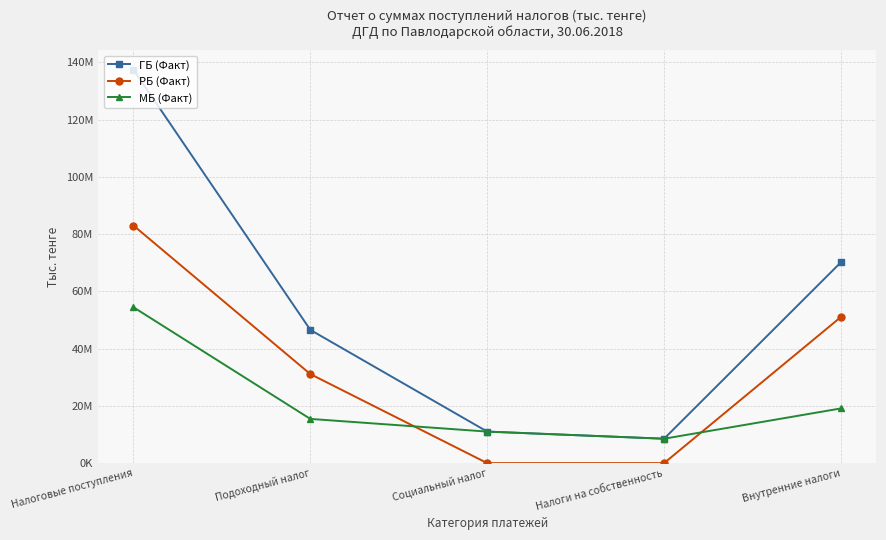

Rank the series by their average value, from highest to lowest.

ГБ (Факт), РБ (Факт), МБ (Факт)